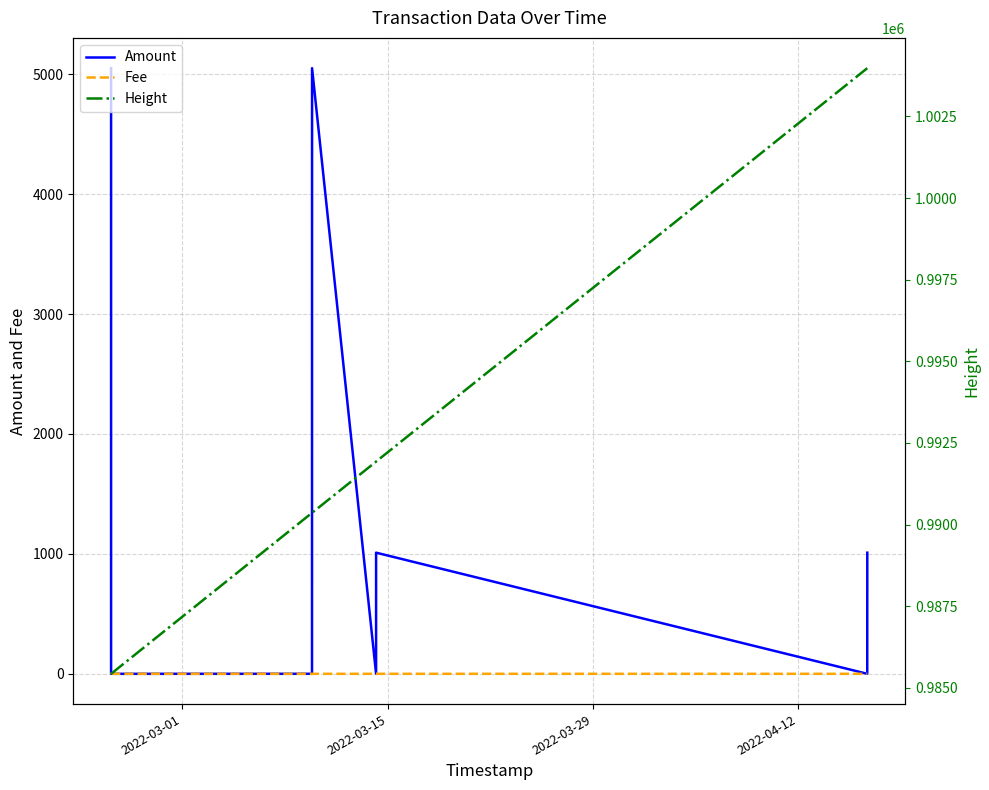

List the series in order of their peak value, lowest first.

Fee, Amount, Height